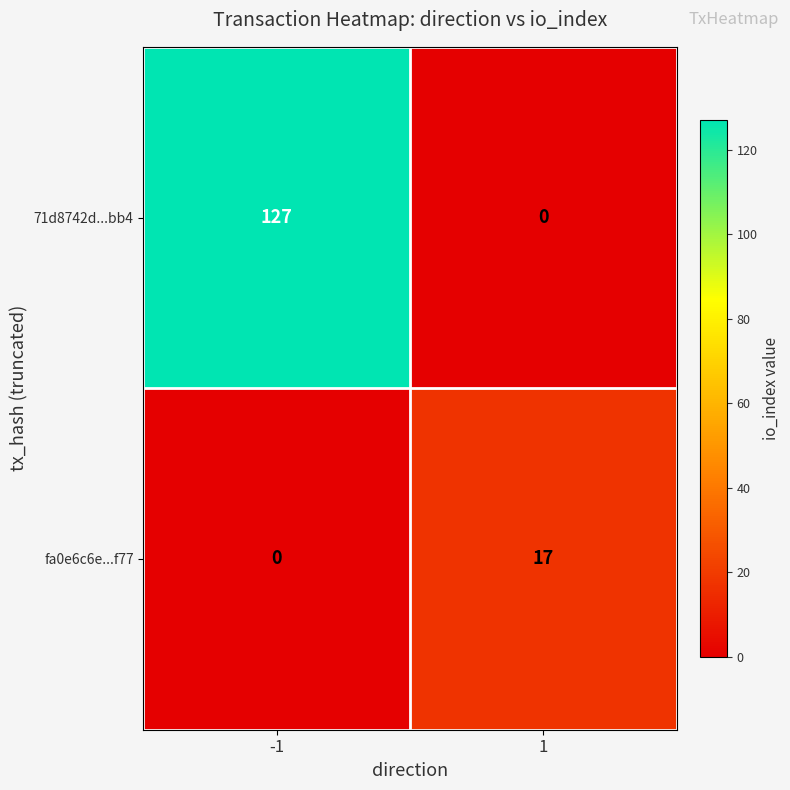

What is the spread (max minus min) of values at -1?

127